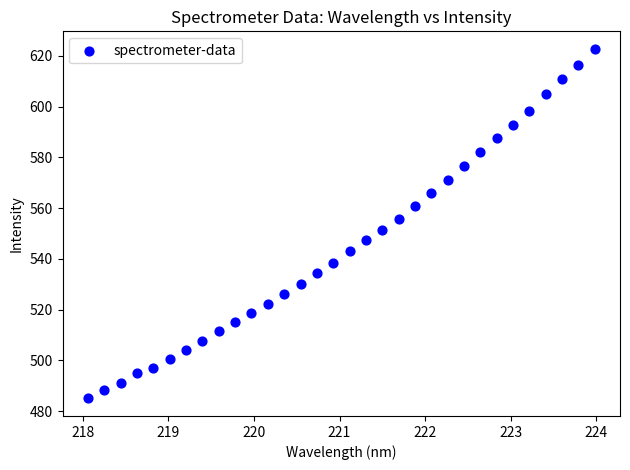

What is the range of X values (max minus min)?

5.9